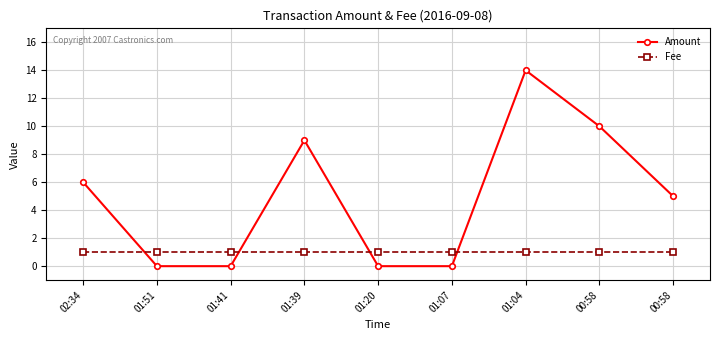

Reading right to left, list all the values displayed in this chart.

Amount: 5	10	14	0	0	9	0	0	6
Fee: 1	1	1	1	1	1	1	1	1